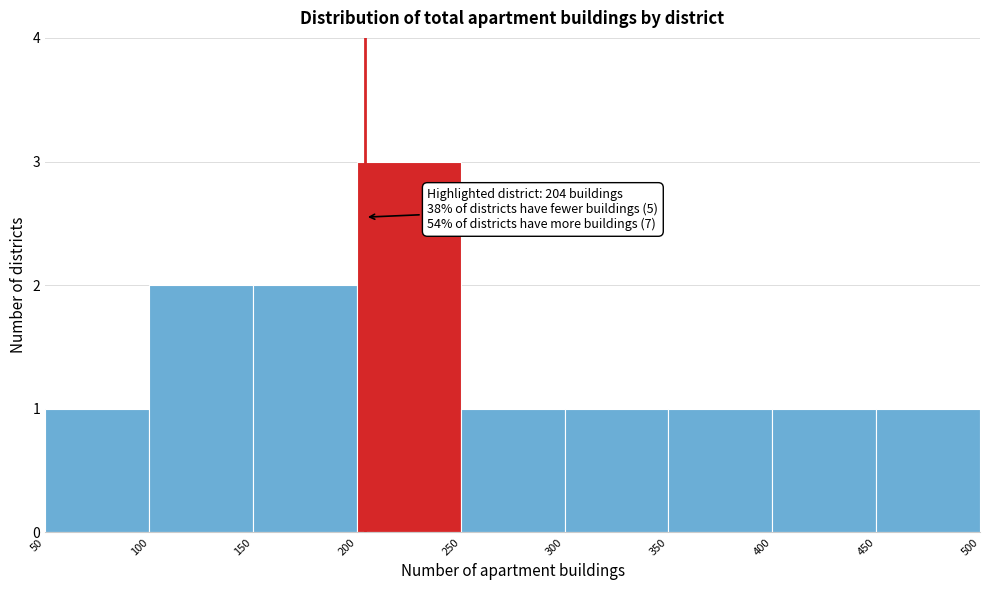

Which range on the x-axis has the tallest bar?

200 to 250